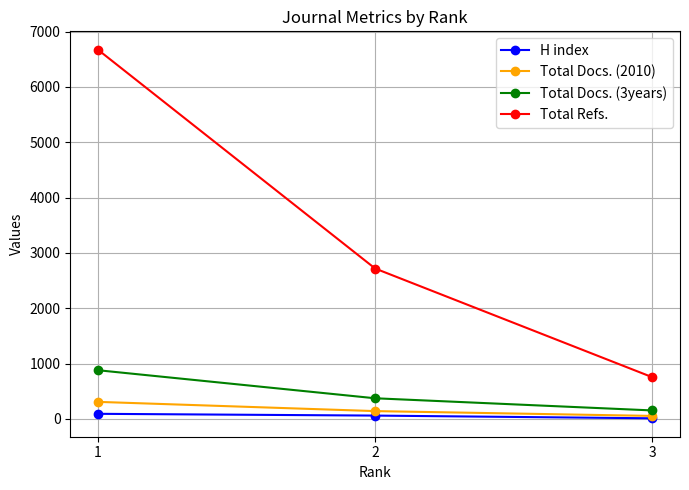

Which series has the widest spread of values?

Total Refs.